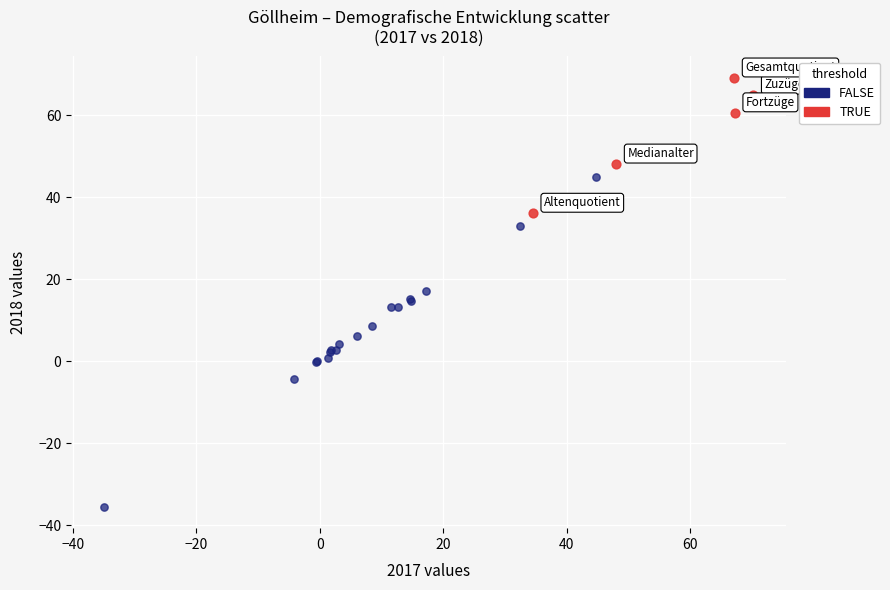

Which series reaches the minimum Y coordinate?

FALSE